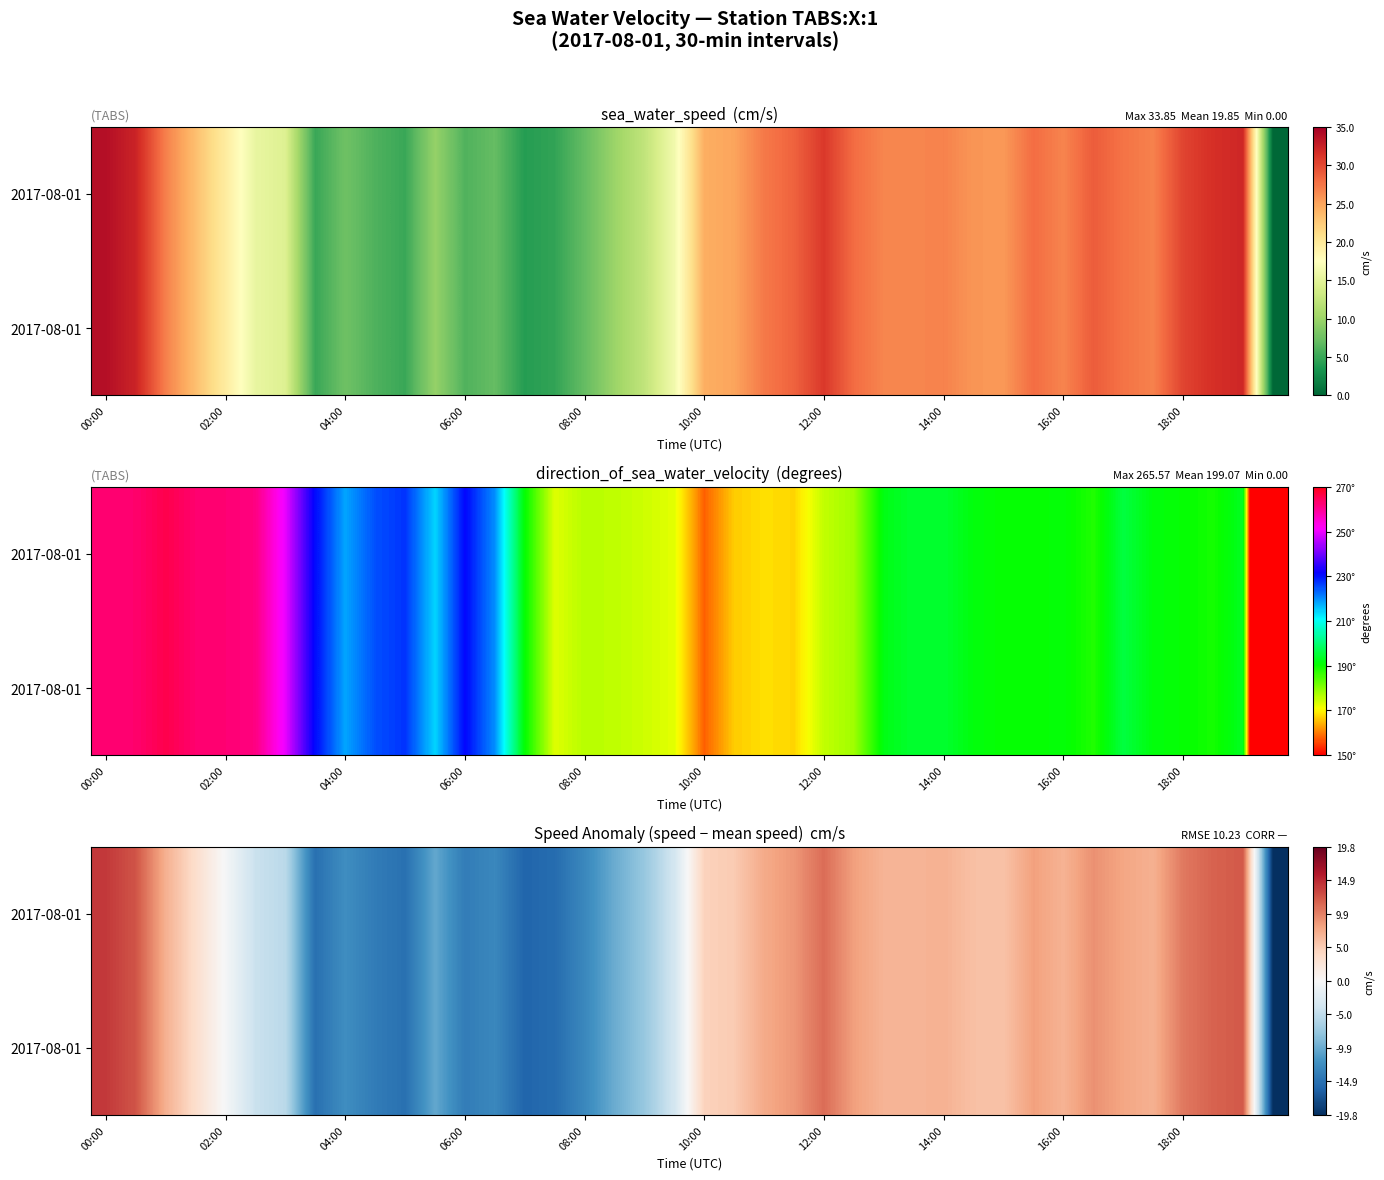

At which category does the chart reach its peak across all series?

00:00